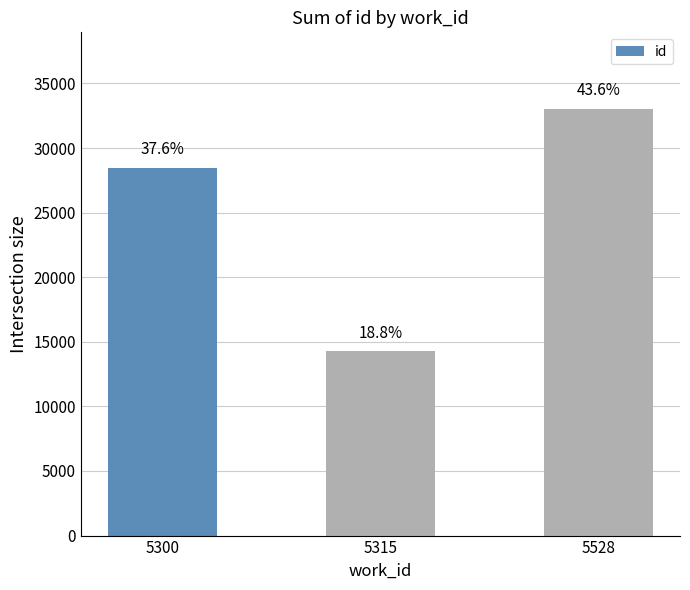

Which has a higher value, 5300 or 5528?

5528